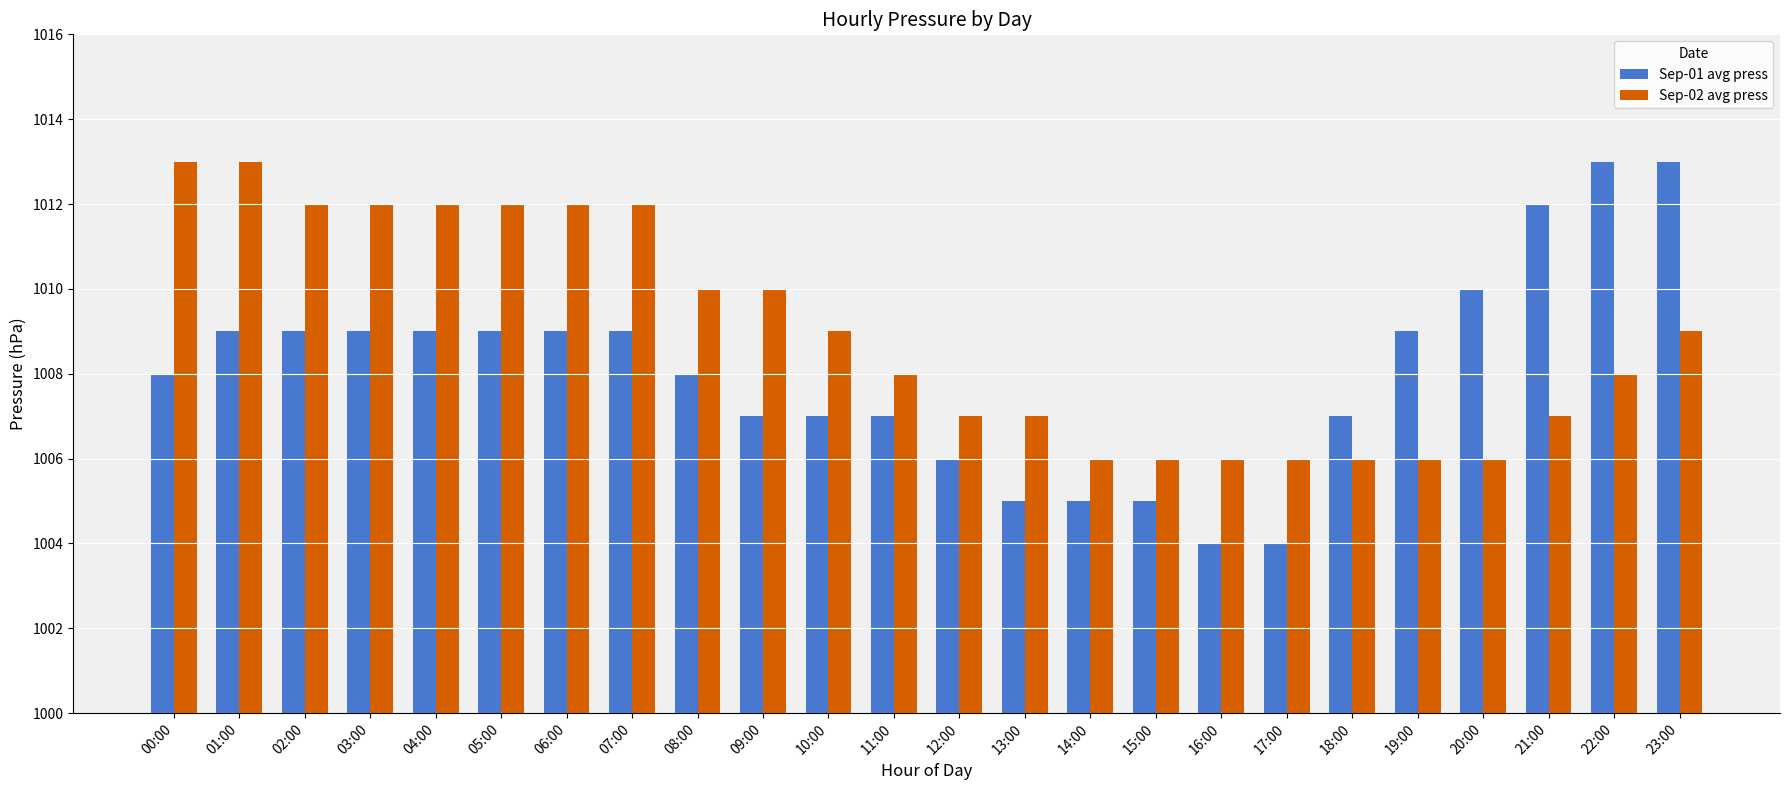

Which series has the widest spread of values?

Sep-01 avg press